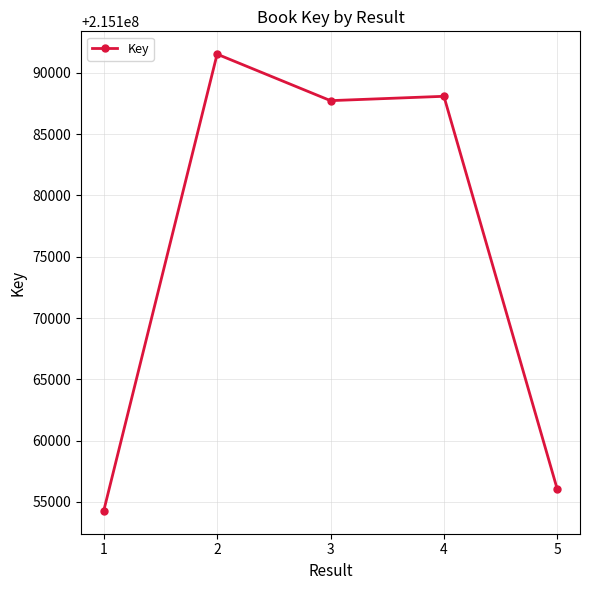

Where does the data first go above 215187733?

2